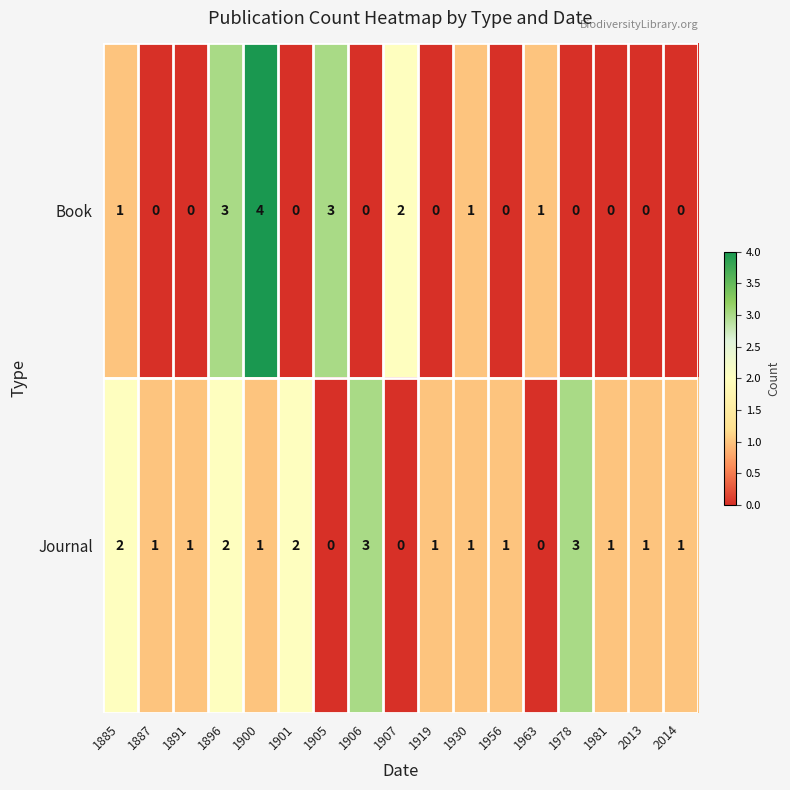

Rank the series by their average value, from highest to lowest.

Journal, Book